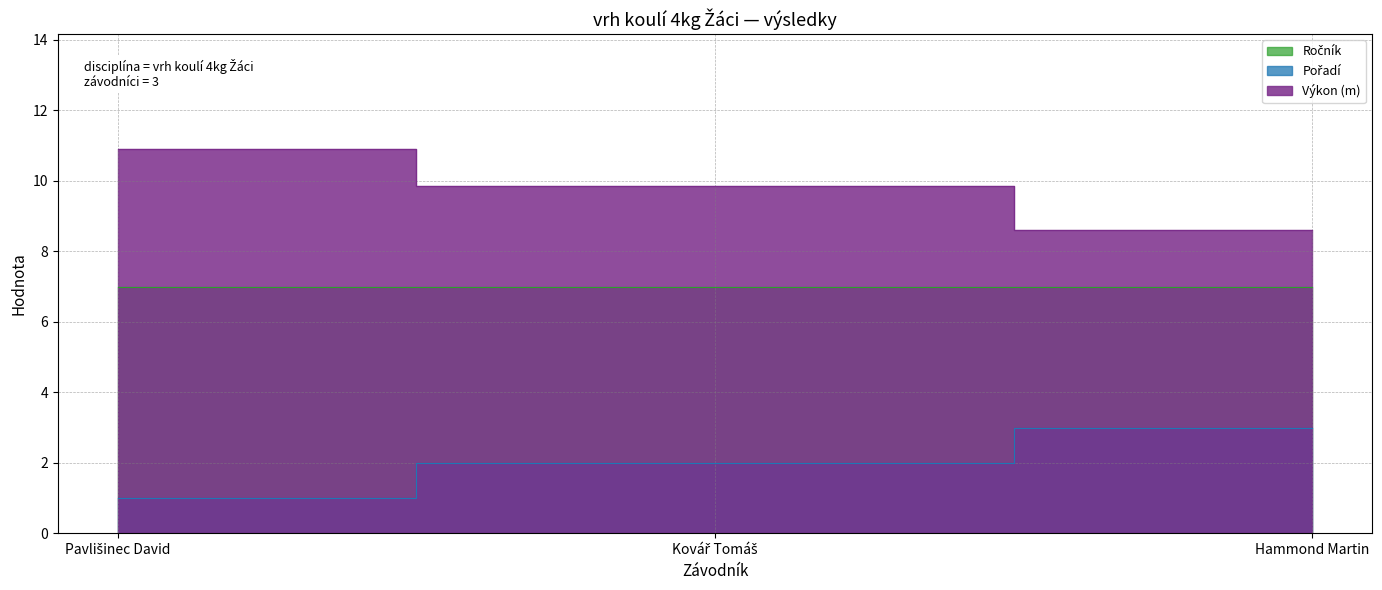

What is the label of the 2nd point from the left?

Kovář Tomáš